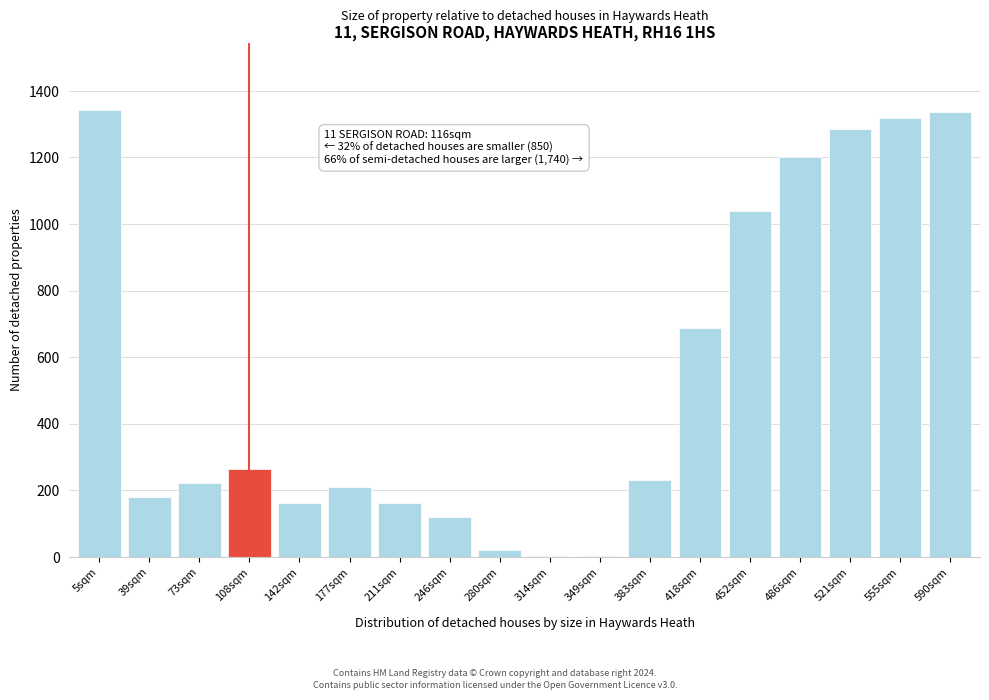

Is it true that the value at 5sqm is 2317?

False